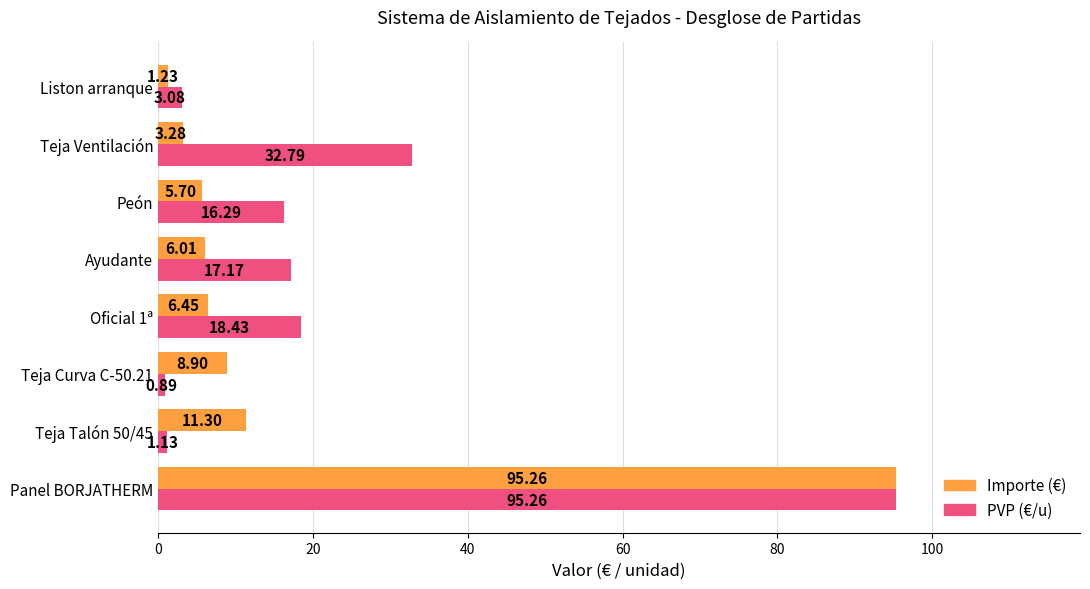

At which category does the chart reach its peak across all series?

Panel BORJATHERM